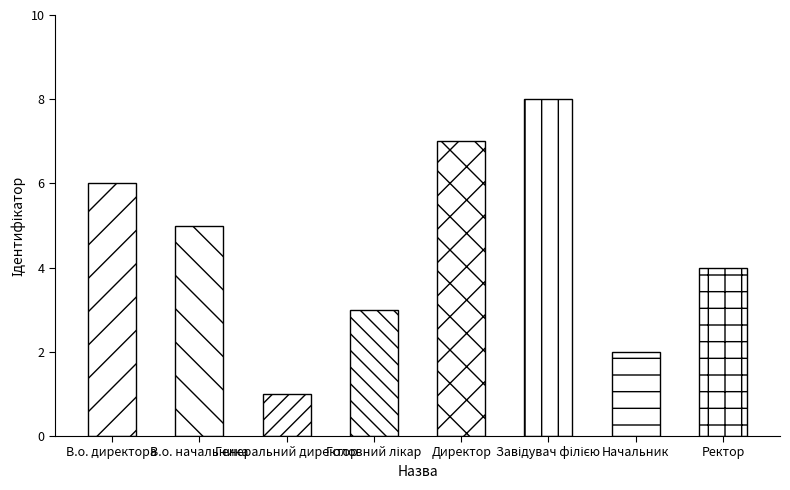

What is the maximum value shown in the chart?

8